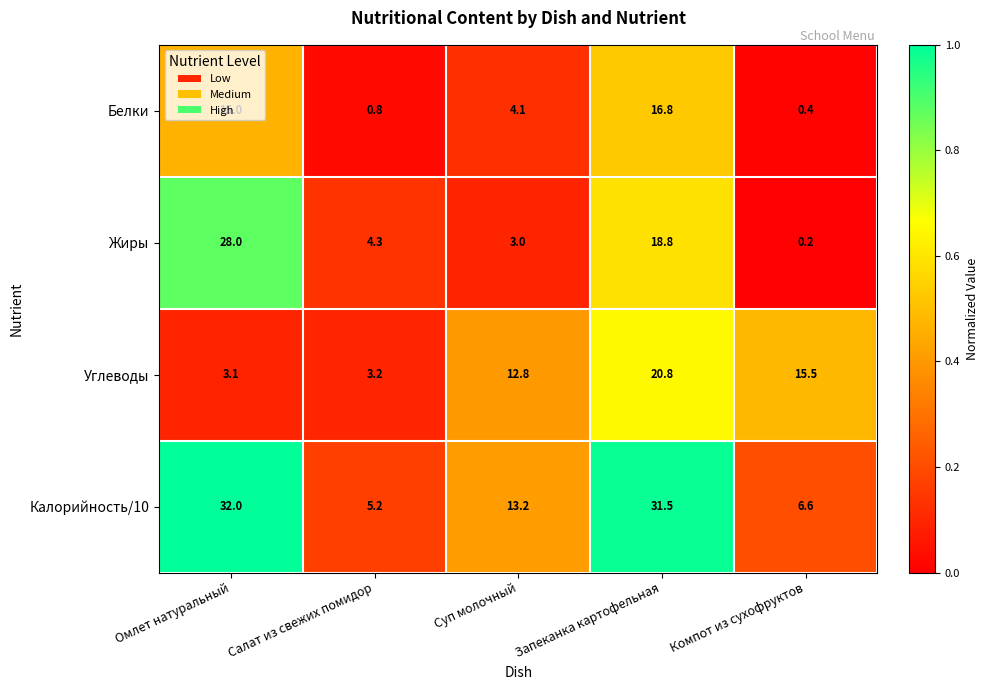

At how many categories does at least one series exceed 0?

5